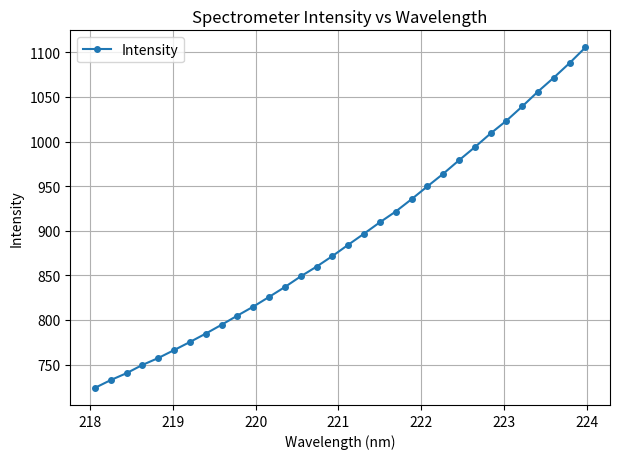

Reading right to left, extract all data points from this chart.

1105.6	1088.1	1071.7	1056.1	1039.4	1023.4	1009.1	993.7	979.0	963.9	949.7	935.4	921.6	909.5	896.8	884.3	871.7	859.8	848.9	837.0	825.9	814.9	804.9	794.6	784.7	775.3	766.2	757.3	749.6	740.4	732.6	723.8